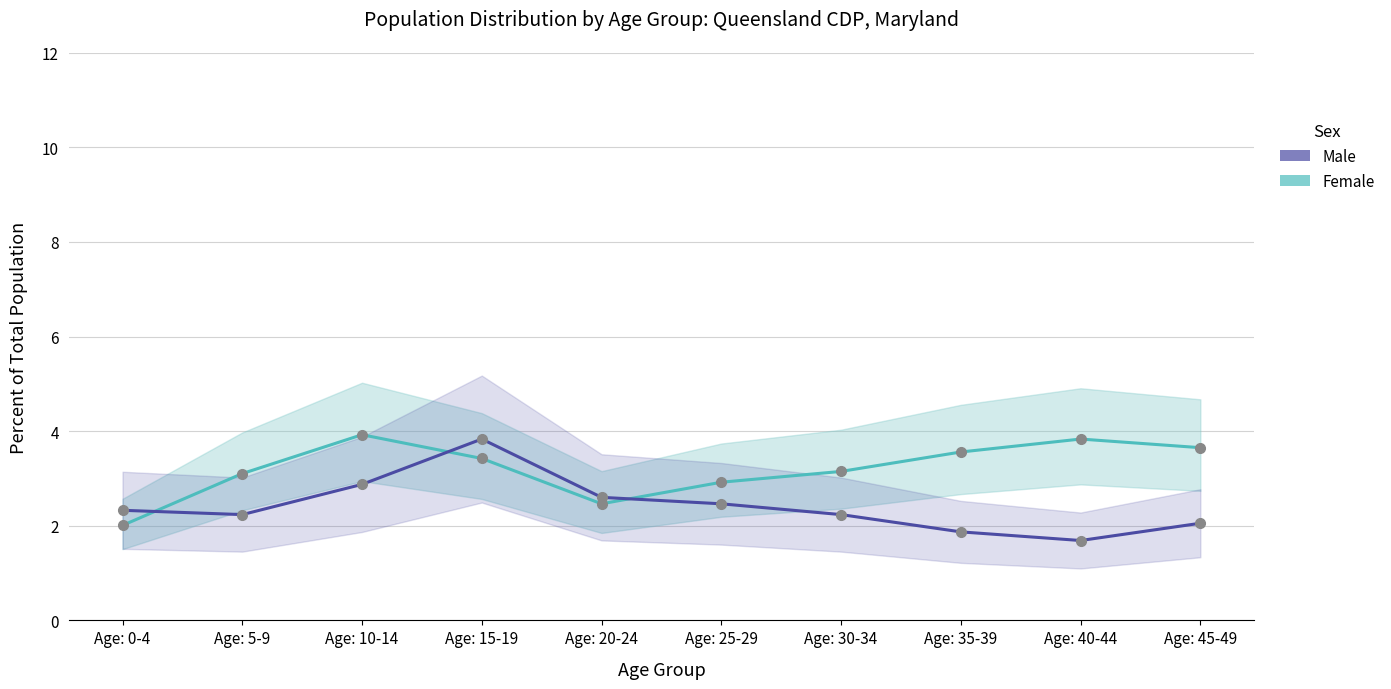

At which category does Male reach its first local valley?

Age: 5-9